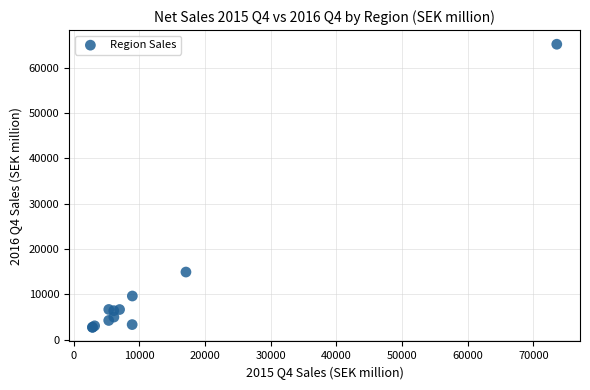

What Y value in the scatter plot is closest to 33963?

14915